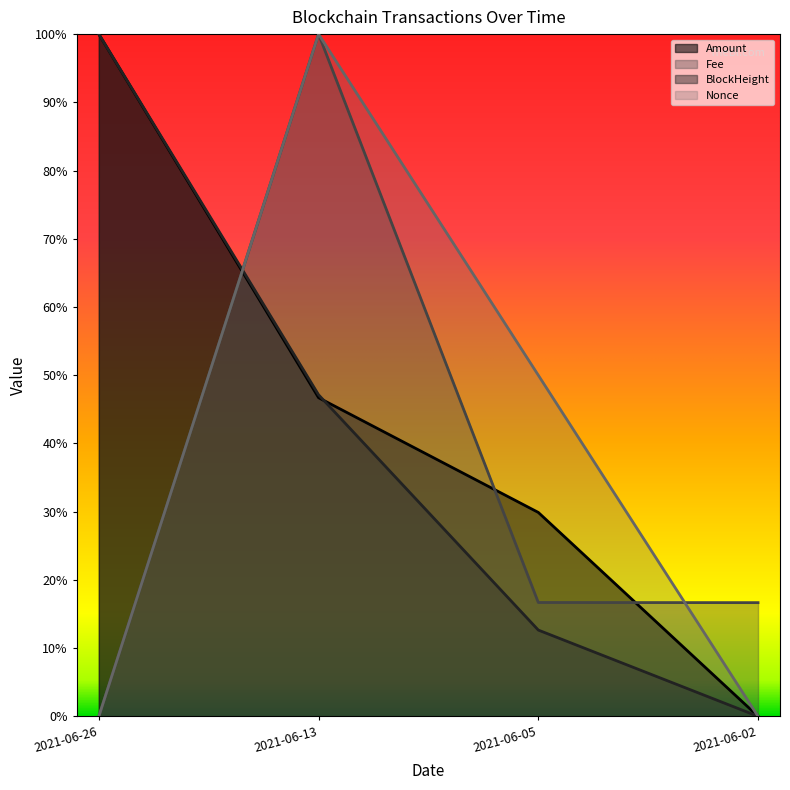

What is the value of the BlockHeight point at the 3rd from the left?

0.1